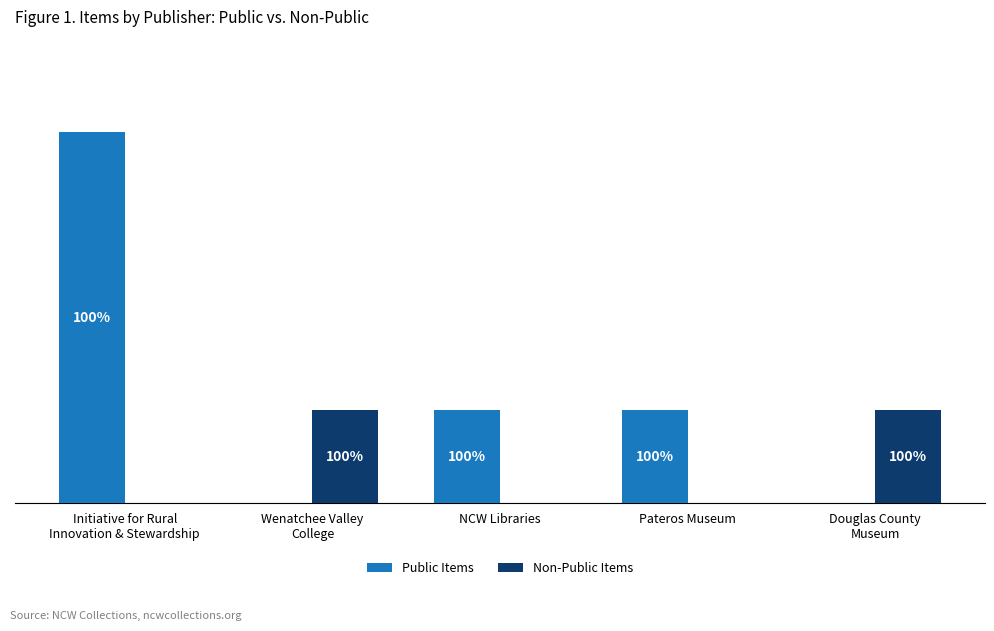

Are the bars grouped side by side (vs. stacked)?

Yes